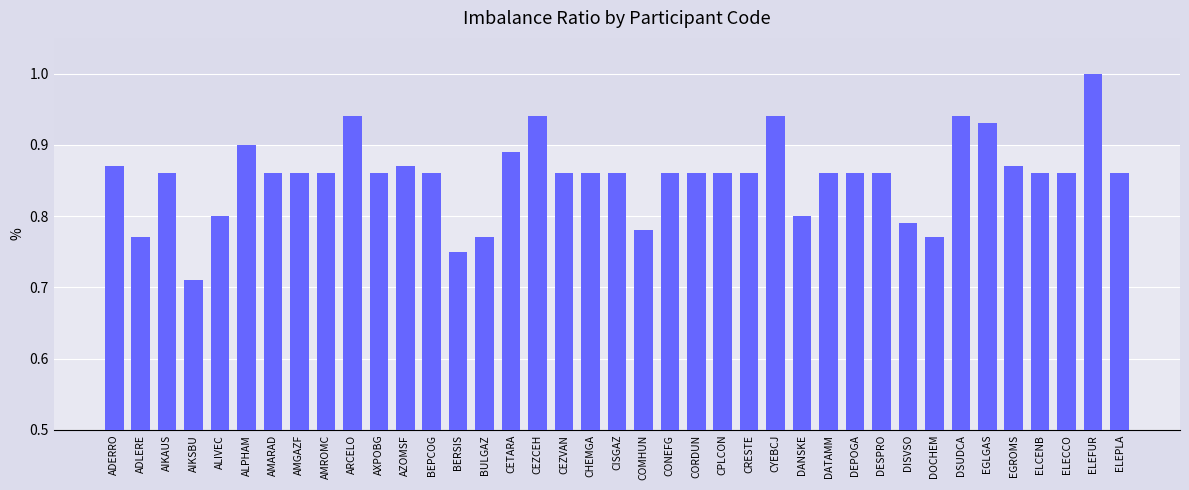

Count the number of categories in the chart.

39